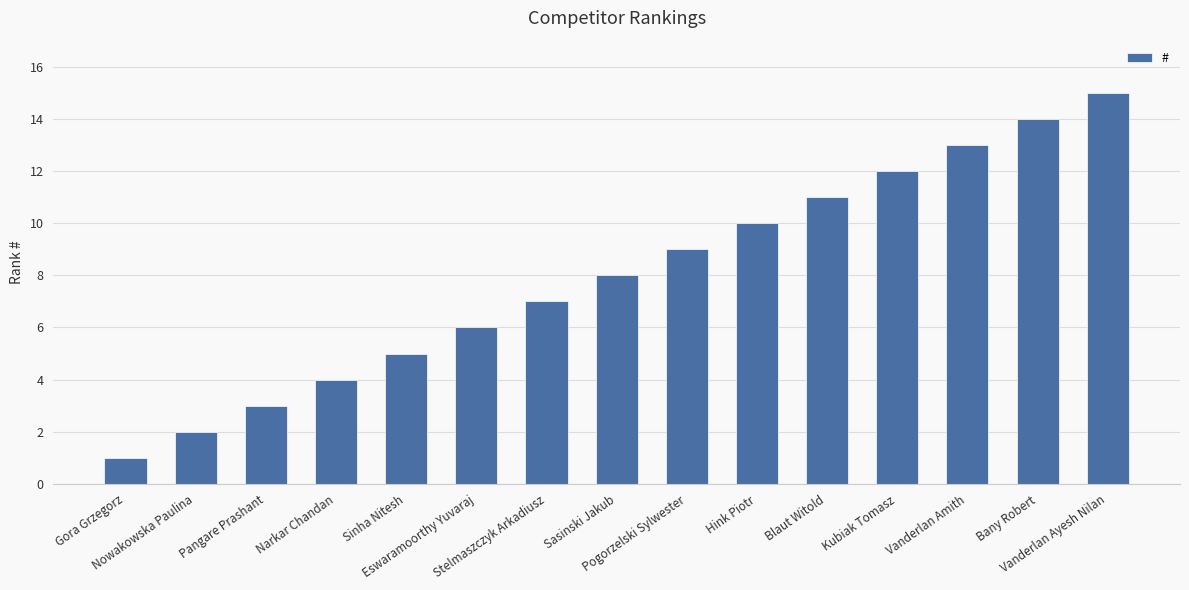

What is the sum of all values?

120